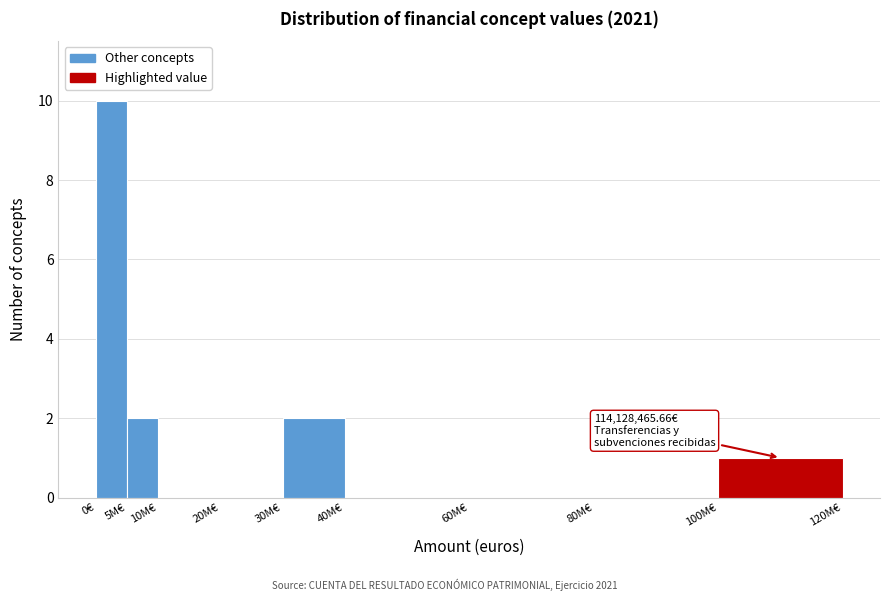

Reading right to left, transcribe all the data shown in this chart.

100M€=1	80M€=0	60M€=0	40M€=0	30M€=2	20M€=0	10M€=0	5M€=2	0€=10